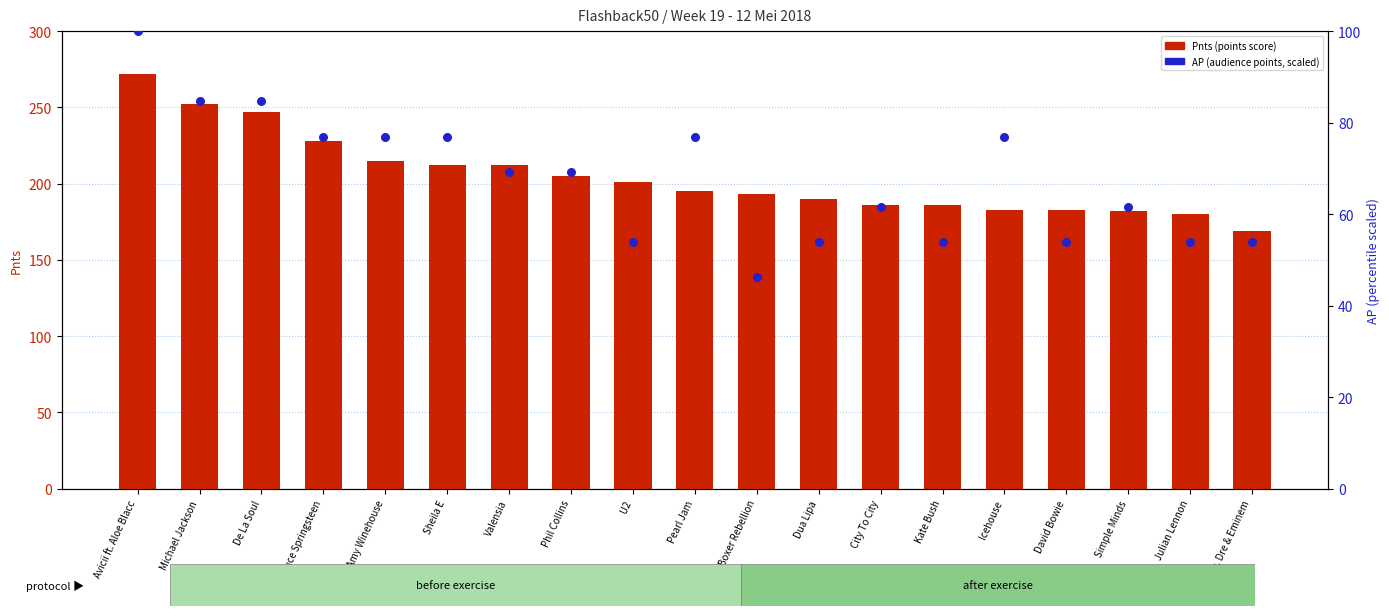

Which series contains the lowest Y value?

AP (scaled)